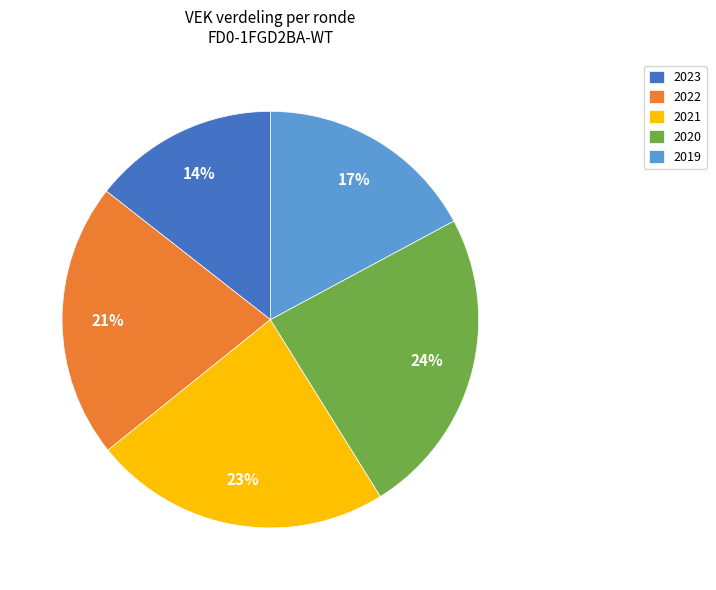

Which category has the biggest portion of the pie?

2020